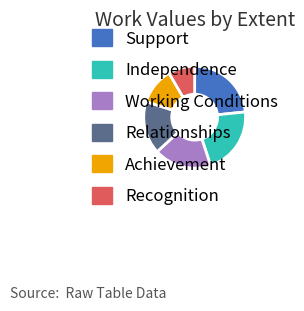

True or false: Working Conditions accounts for 25% of the total.

False